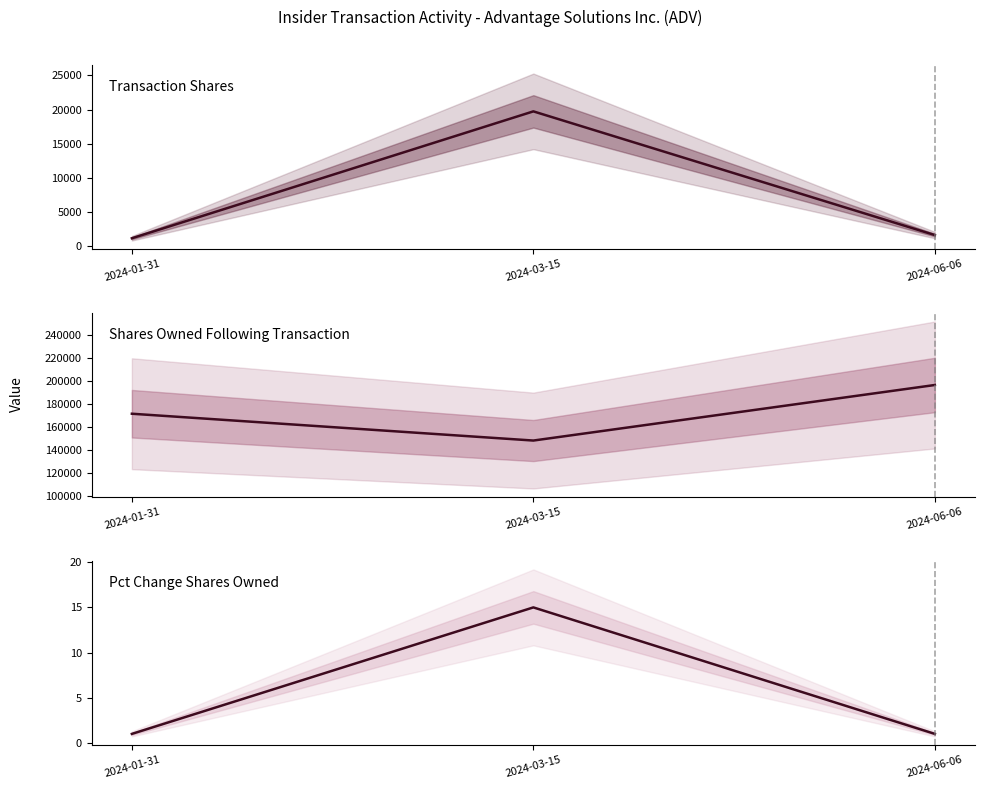

List the series in order of their peak value, lowest first.

pctchgSharesOwned, transactionShares, sharesOwnedFollowingTransaction